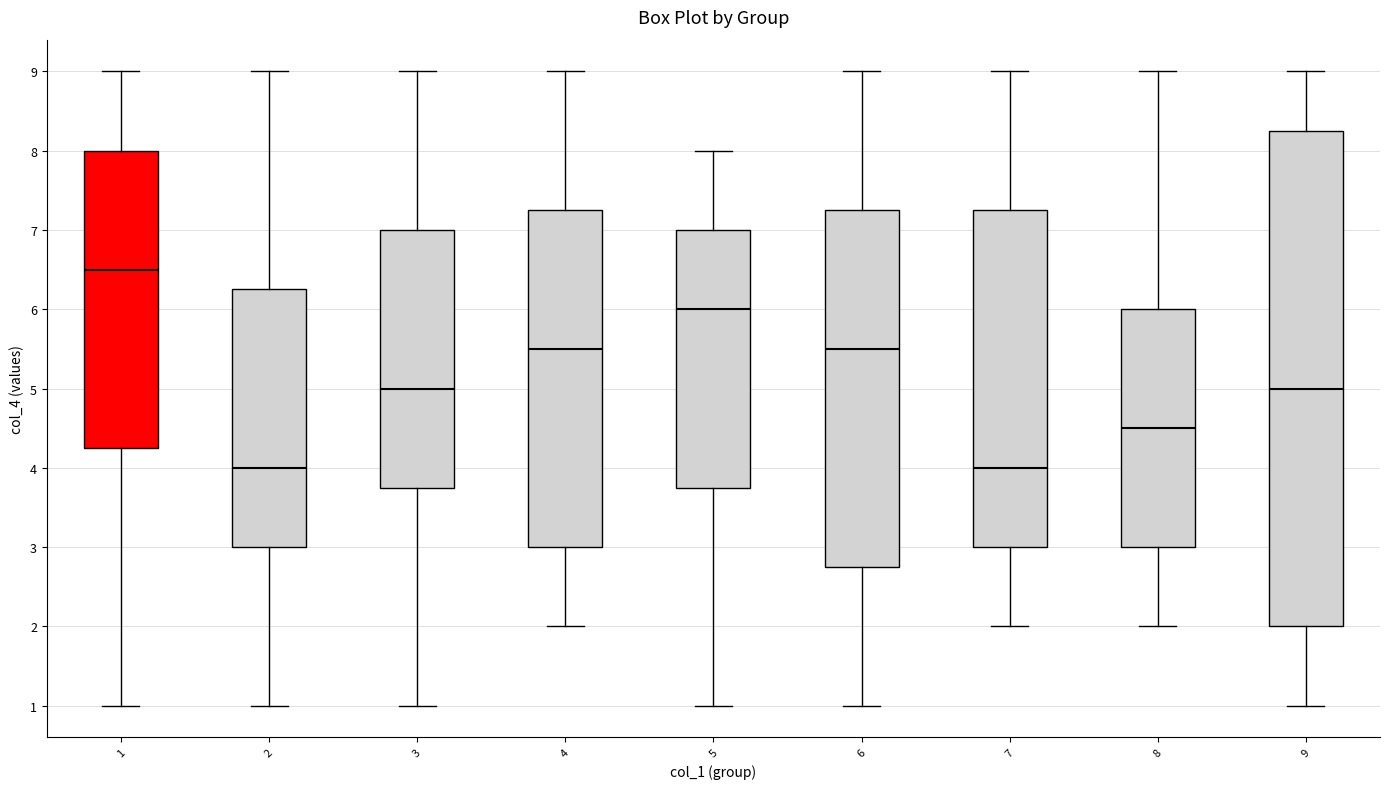

Reading left to right, read every box against the y-axis: the position of its median line, the range the box covers, and the ends of its whiskers. The values are not printed on the chart, so give them approximately, as read against the axis.

1: median 6.5, box 4.3 to 8.0, whiskers 1.0 to 9.0
2: median 4.0, box 3.0 to 6.3, whiskers 1.0 to 9.0
3: median 5.0, box 3.8 to 7.0, whiskers 1.0 to 9.0
4: median 5.5, box 3.0 to 7.3, whiskers 2.0 to 9.0
5: median 6.0, box 3.8 to 7.0, whiskers 1.0 to 8.0
6: median 5.5, box 2.8 to 7.3, whiskers 1.0 to 9.0
7: median 4.0, box 3.0 to 7.3, whiskers 2.0 to 9.0
8: median 4.5, box 3.0 to 6.0, whiskers 2.0 to 9.0
9: median 5.0, box 2.0 to 8.3, whiskers 1.0 to 9.0